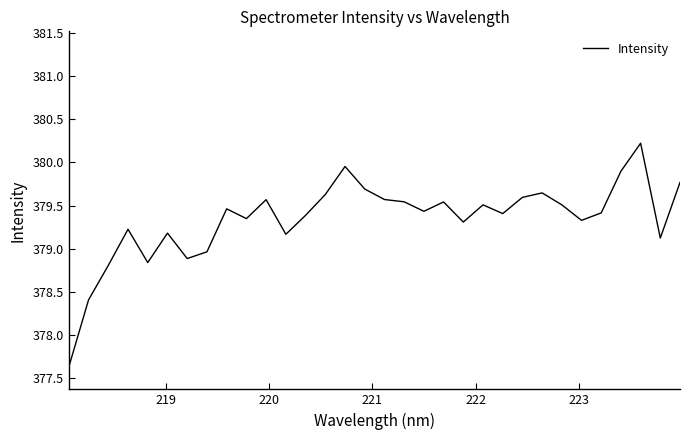

What is the minimum value shown in the chart?

377.6